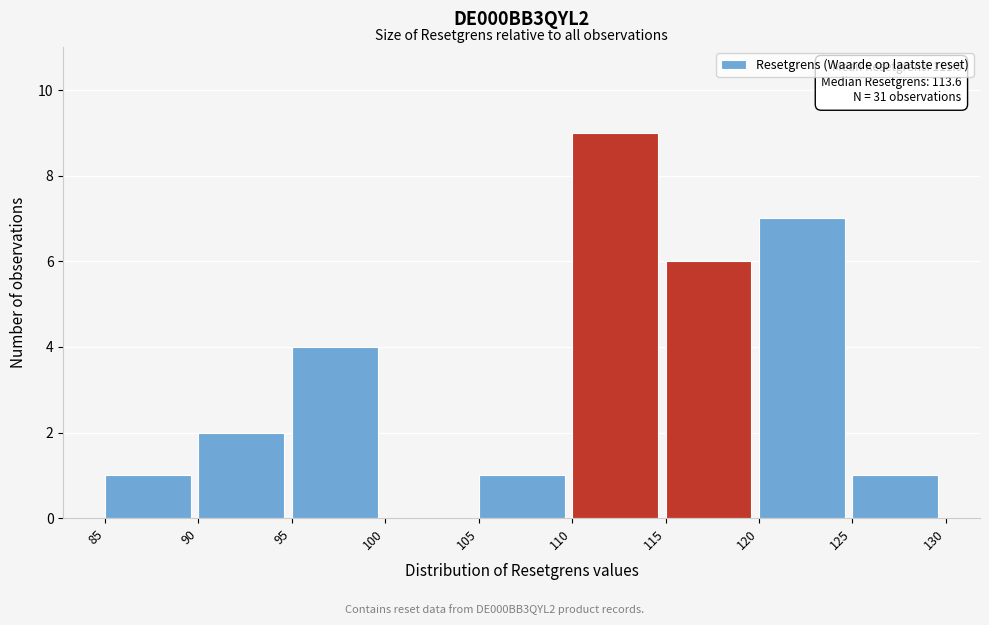

Which range on the x-axis has the tallest bar?

110 to 115